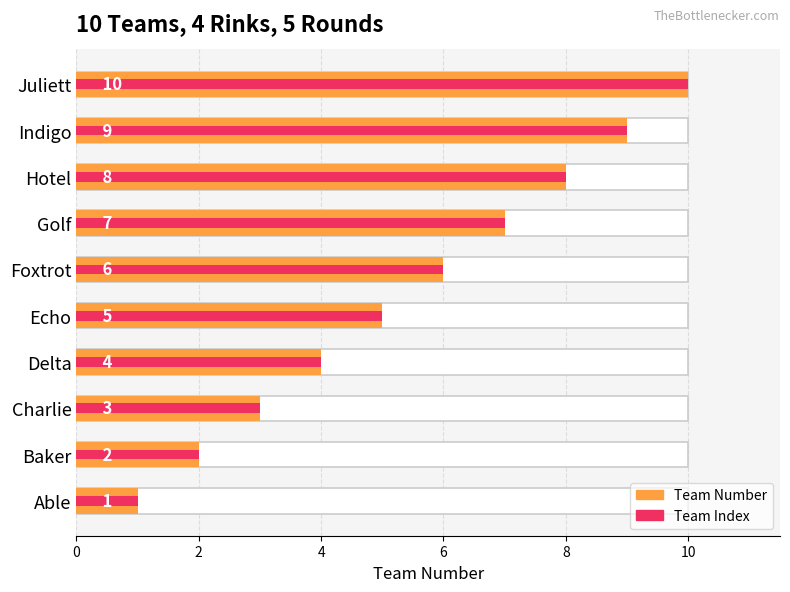

Does the chart contain stacked bars?

No